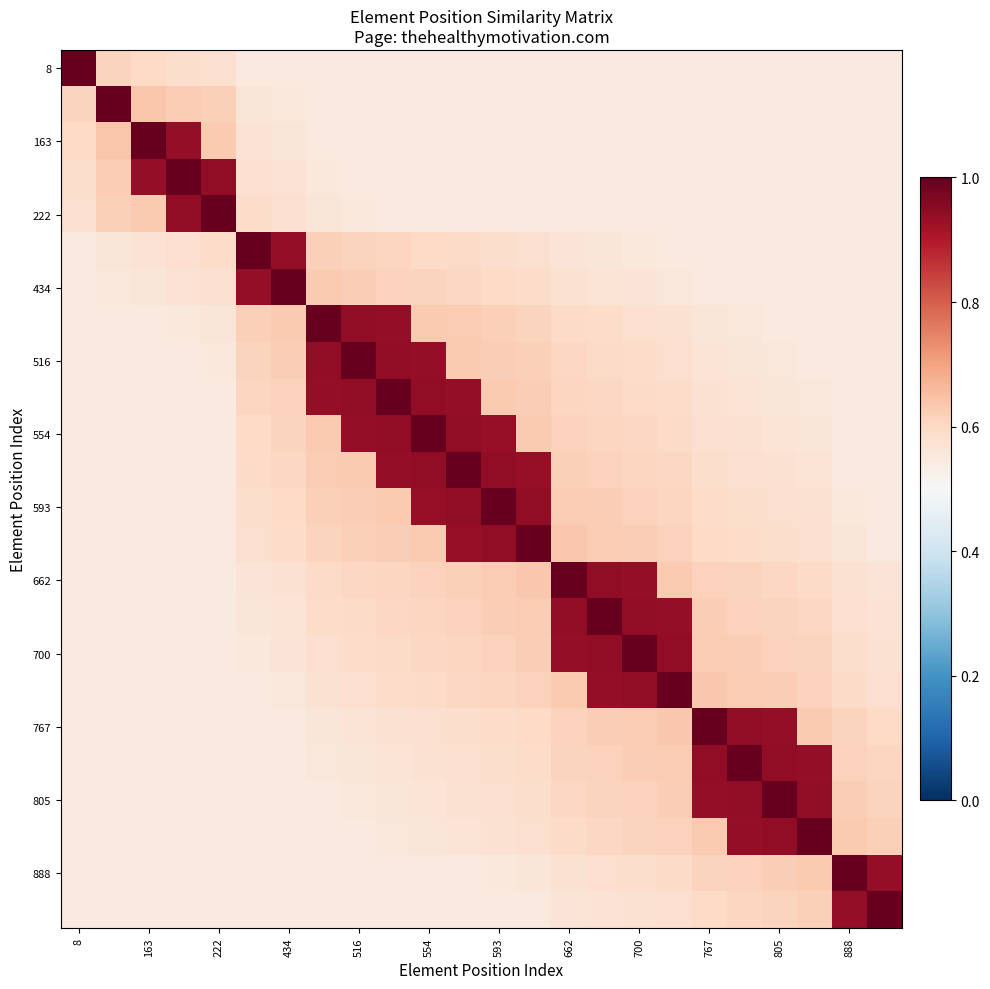

What is the minimum value shown in the chart?

0.6